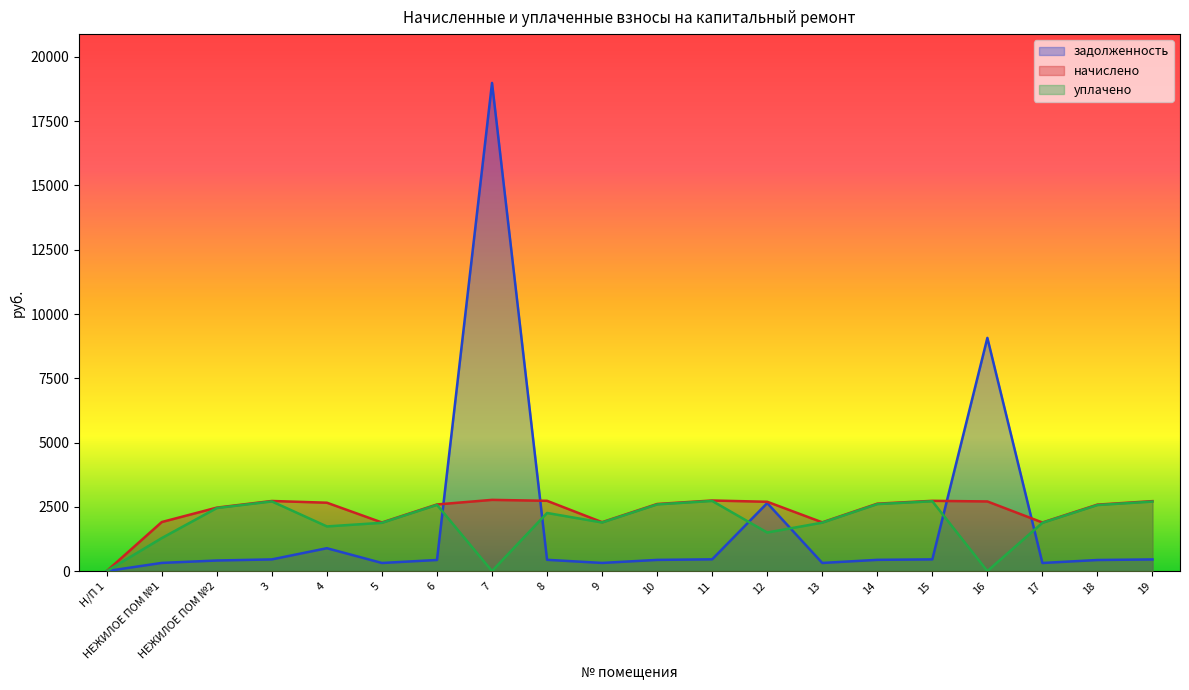

How many data points in начислено are less than 2622?

10